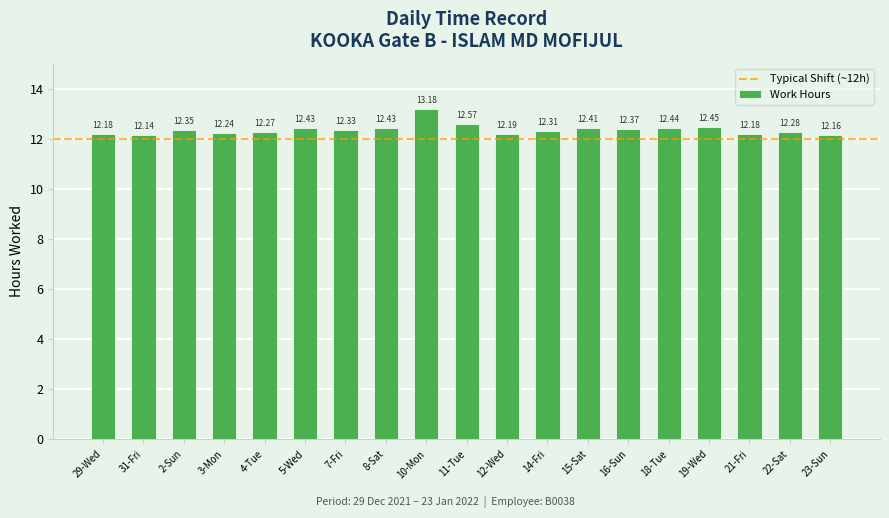

At which label is the value closest to 12?

31-Fri